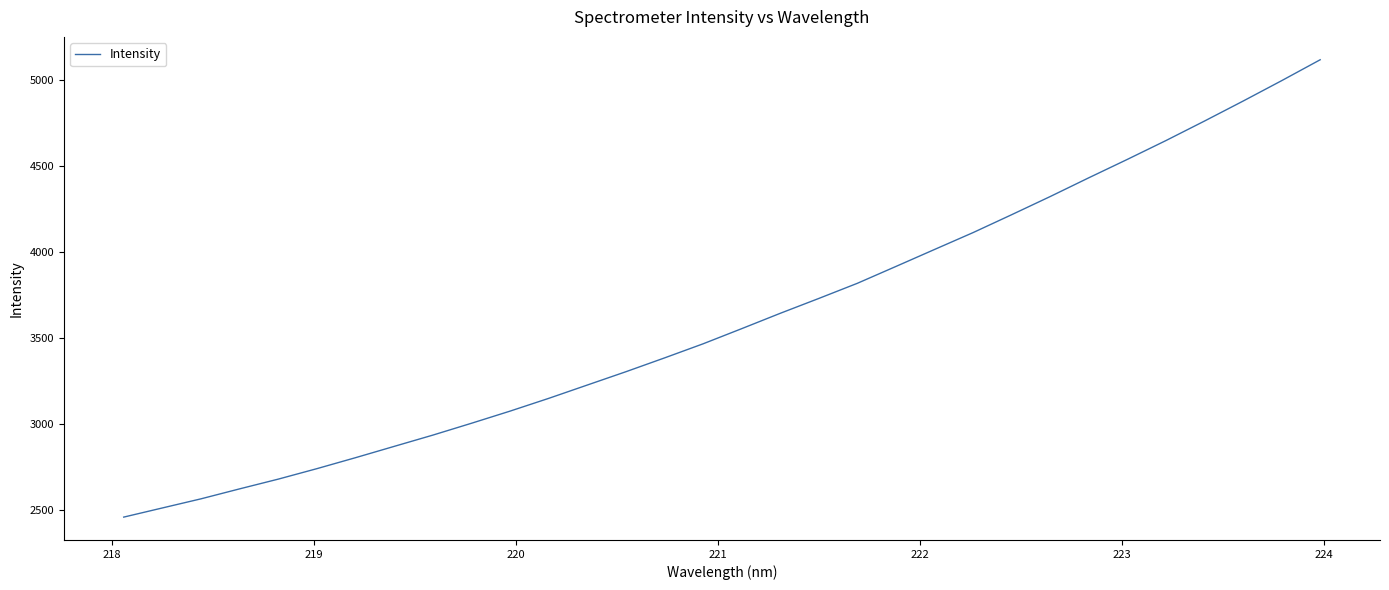

What is the maximum value shown in the chart?

5115.1